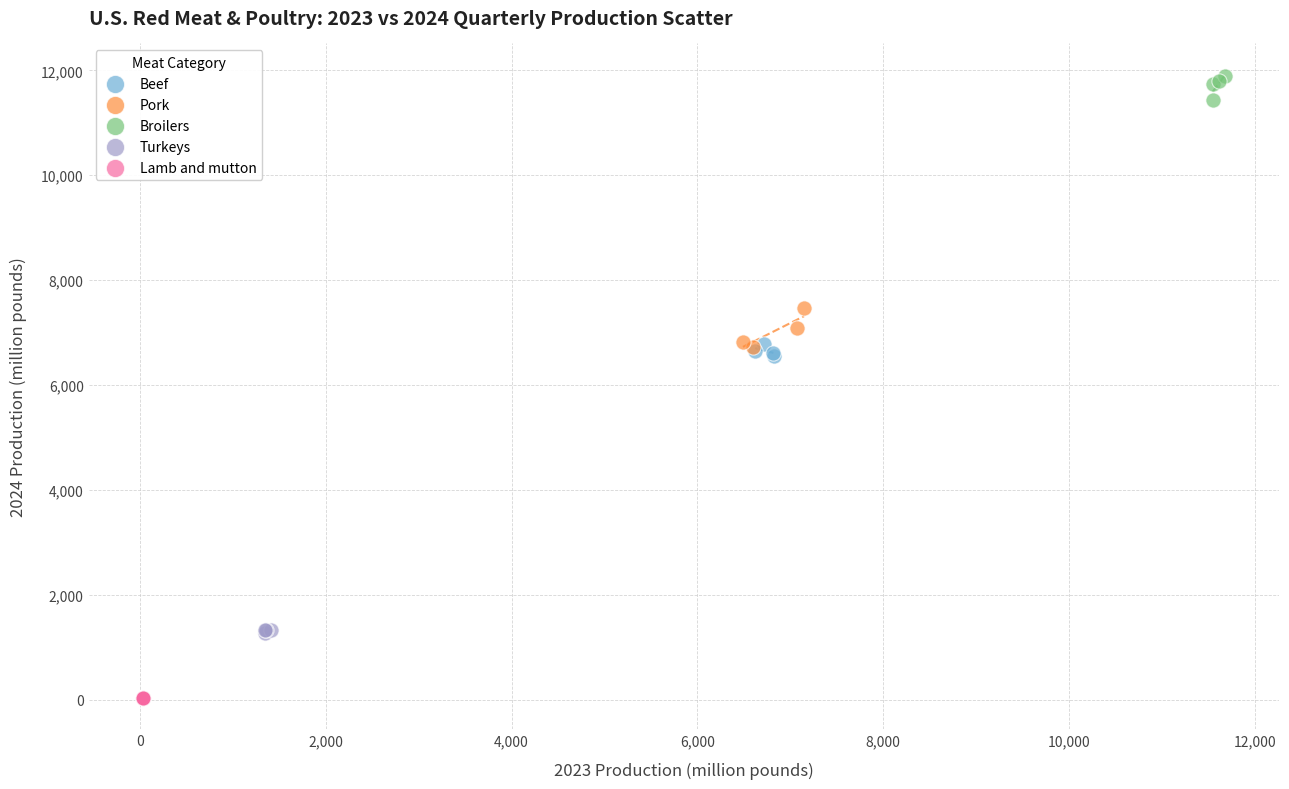

Which series has the largest Y range (max minus min)?

Pork